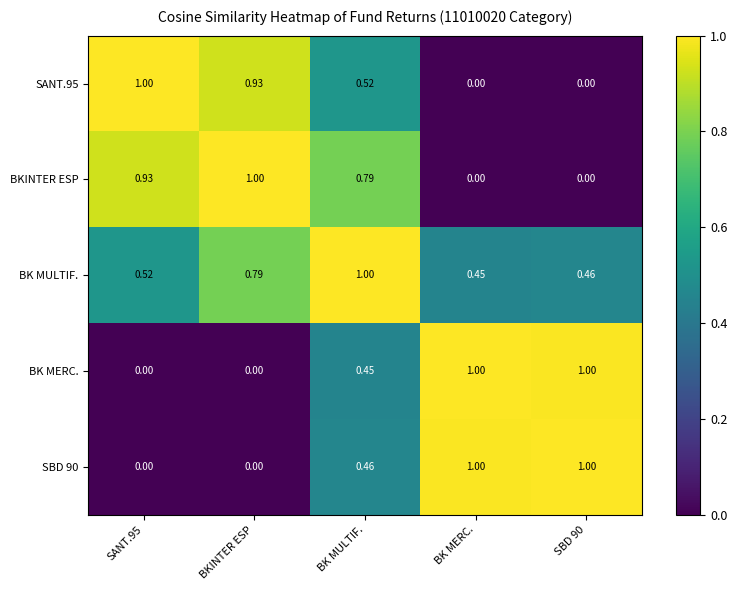

Is the value of BK MULTIF. at SANT.95 greater than the value of SANT.95 at BKINTER ESP?

No